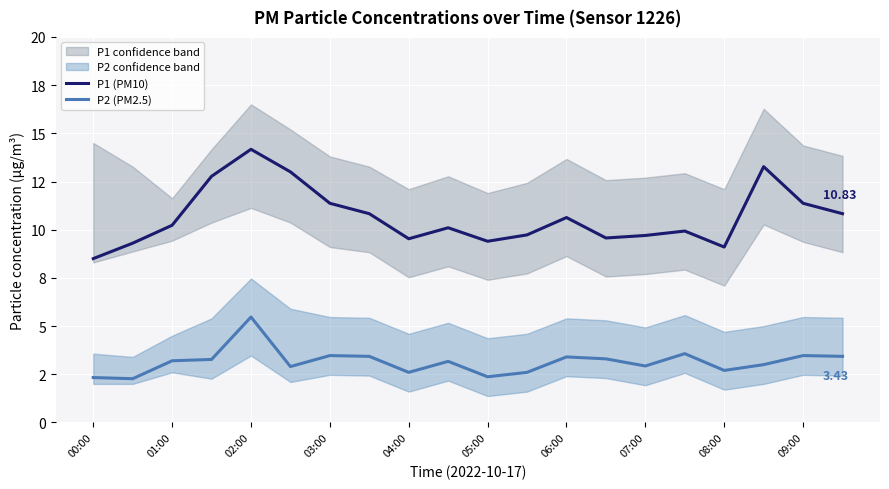

Where does the P2 (PM2.5) series first go above 3?

01:00